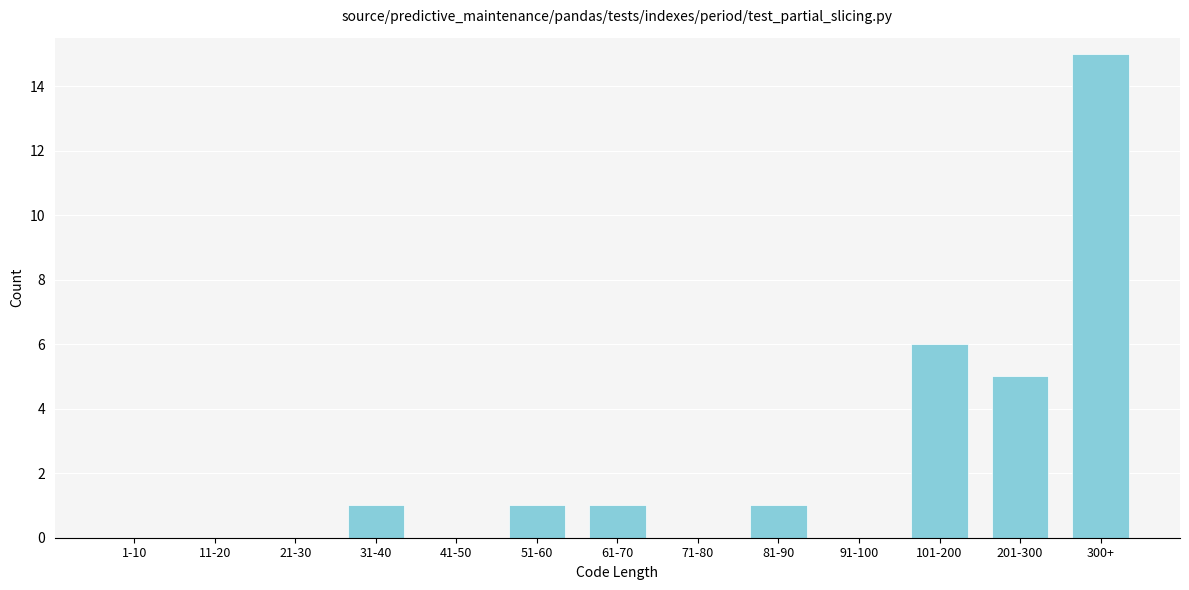

At which label is the value closest to 7?

101-200